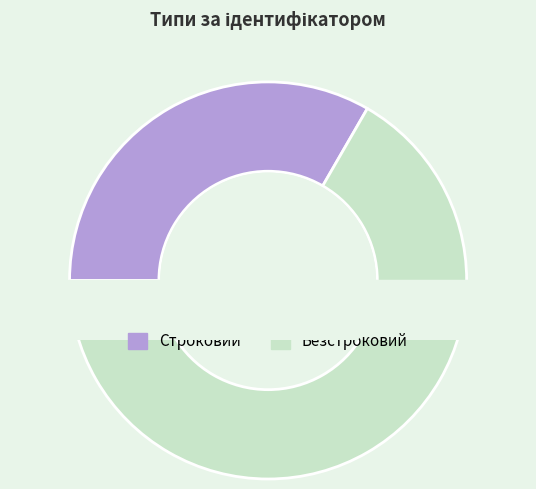

Rank the categories by value from lowest to highest.

Строковий, Безстроковий